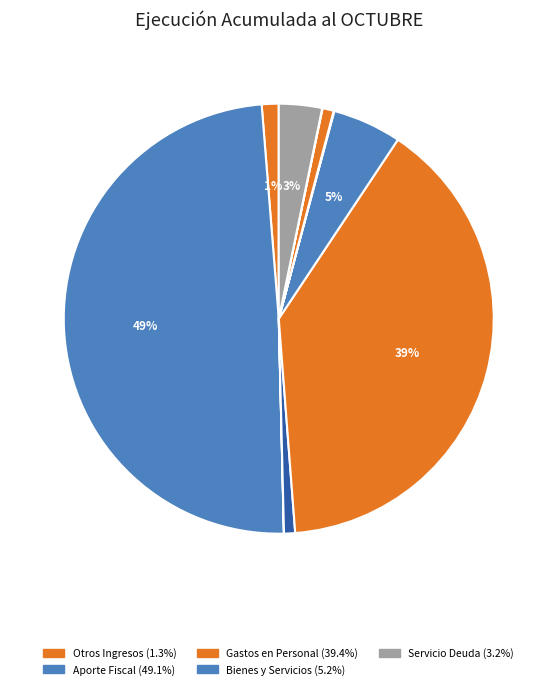

Count the number of slices in the pie.

11